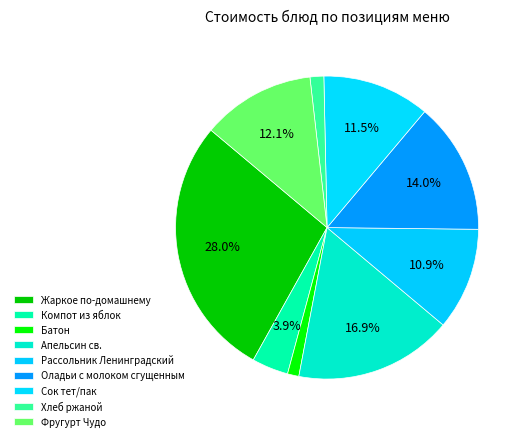

Which slice is the smallest?

Батон